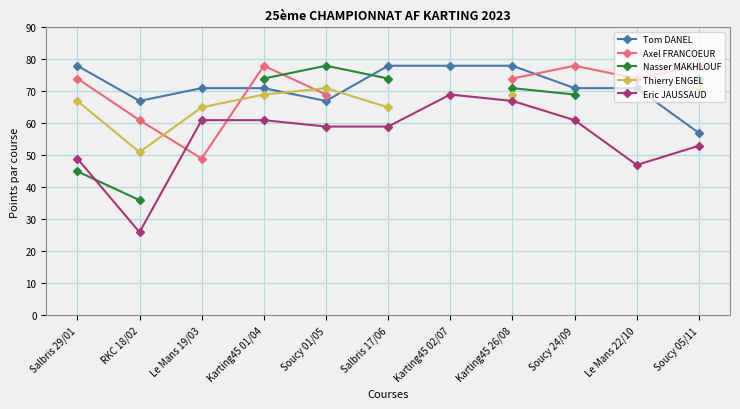

True or false: Eric JAUSSAUD and Axel FRANCOEUR intersect in this chart.

True